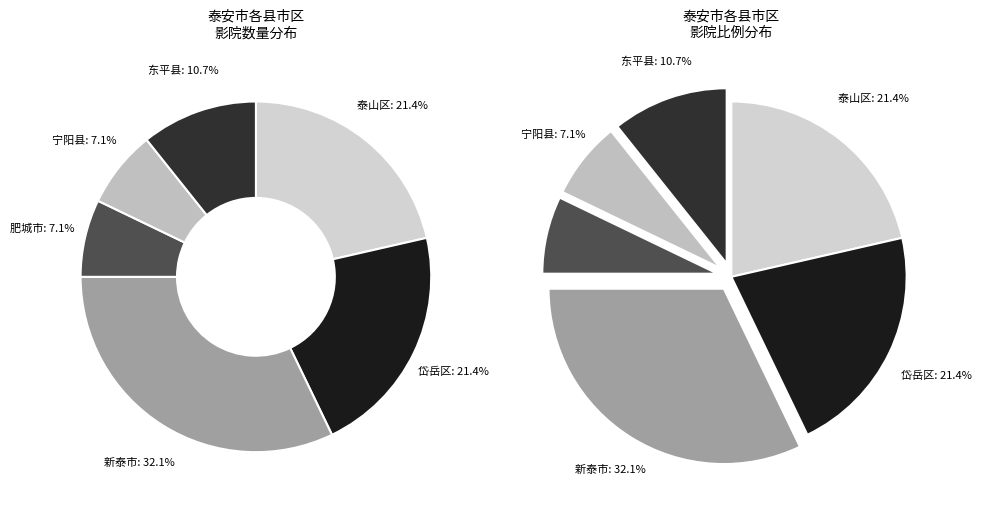

Between 宁阳县 and 东平县, which is larger?

东平县